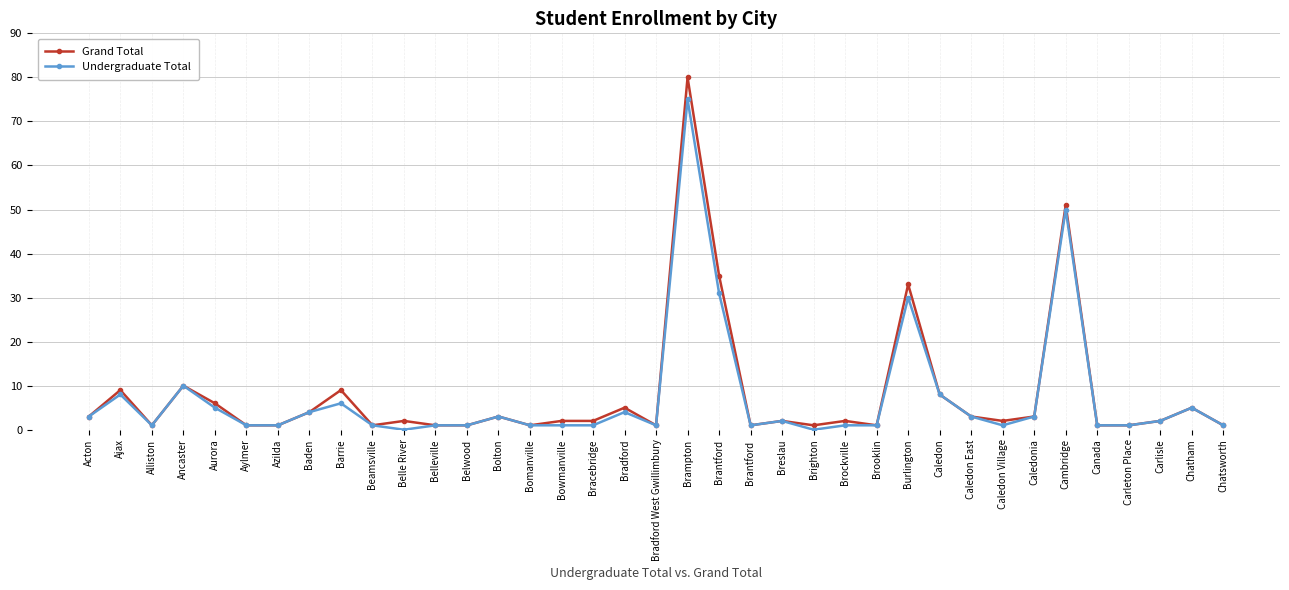

What is the highest value of the Grand Total series?

80